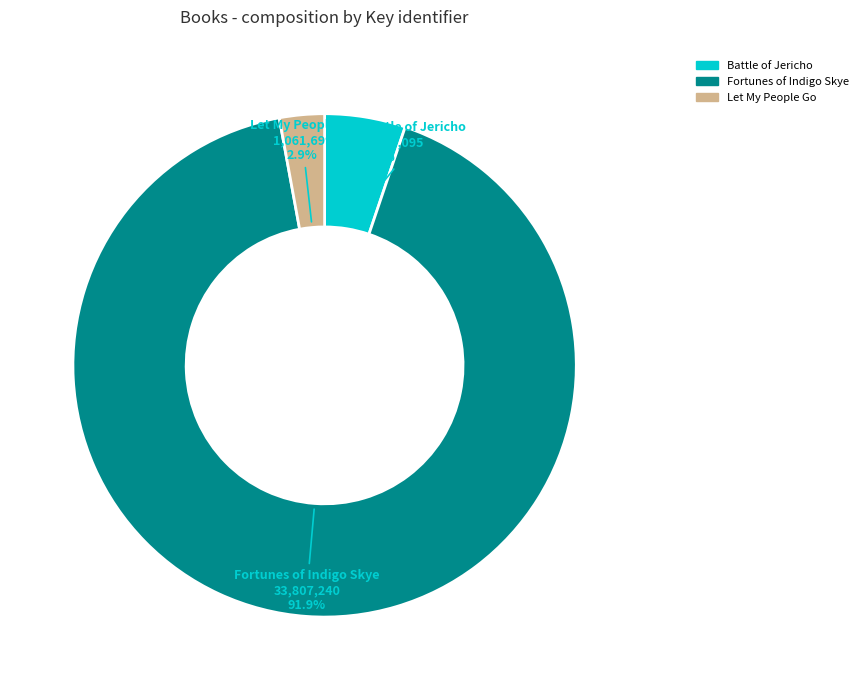

What percentage is NOT represented by Fortunes of Indigo Skye?

8.1%